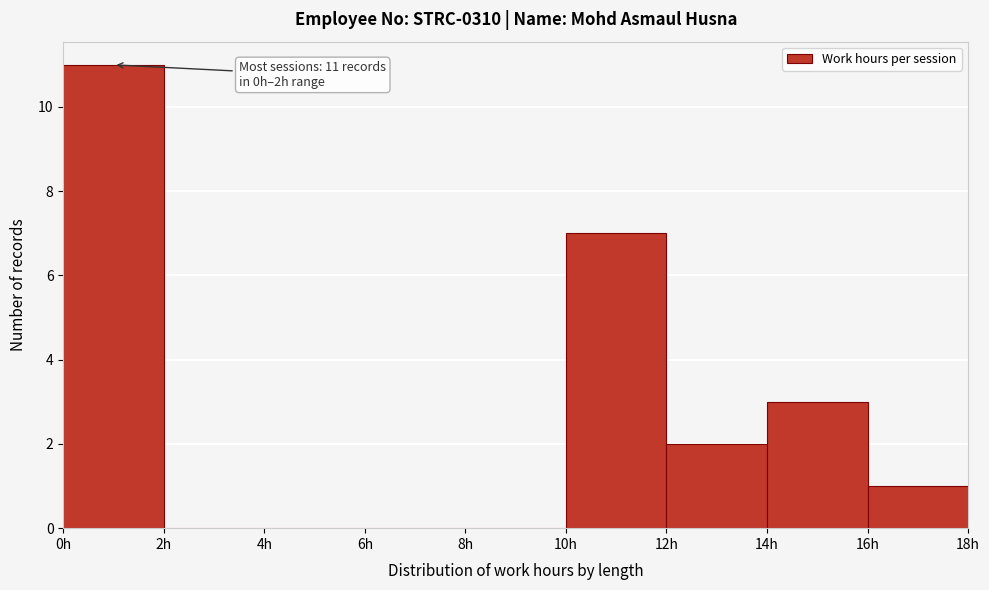

Which range on the x-axis has the tallest bar?

0 to 2